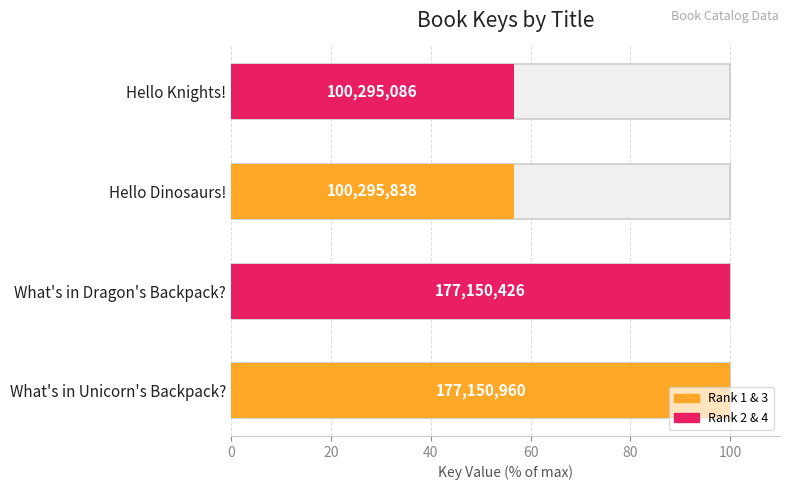

Count the number of values greater than 99.

2